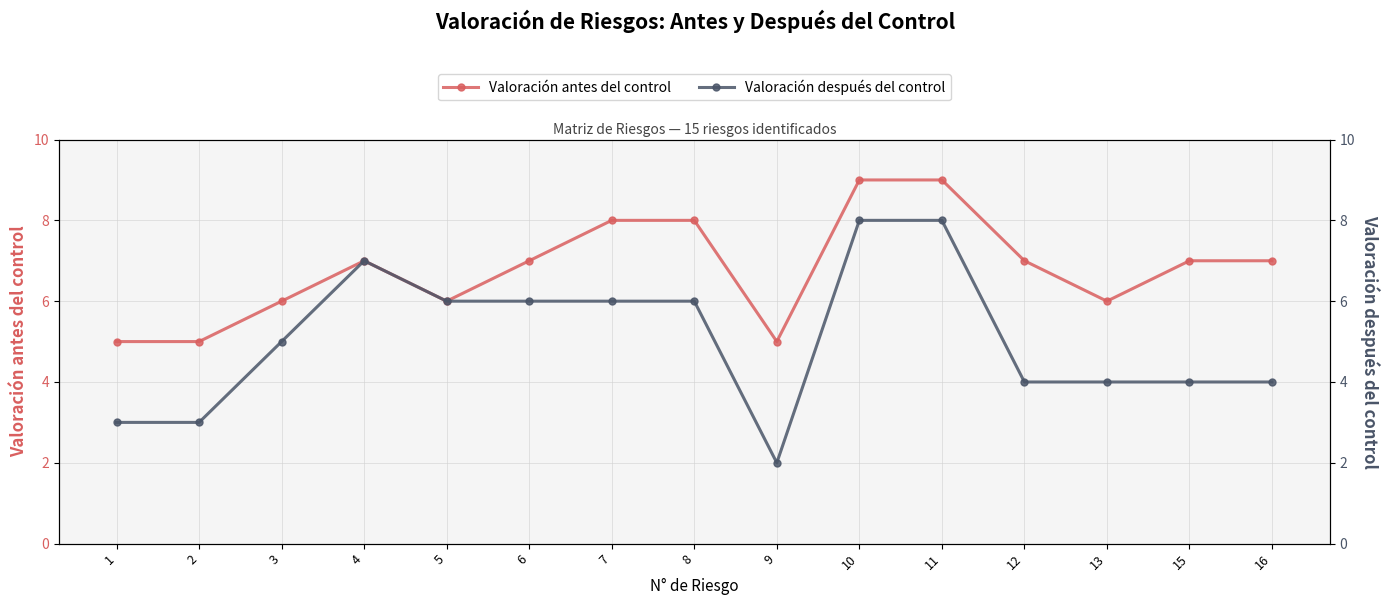

What are all the series names shown in the legend?

Valoración antes del control, Valoración después del control